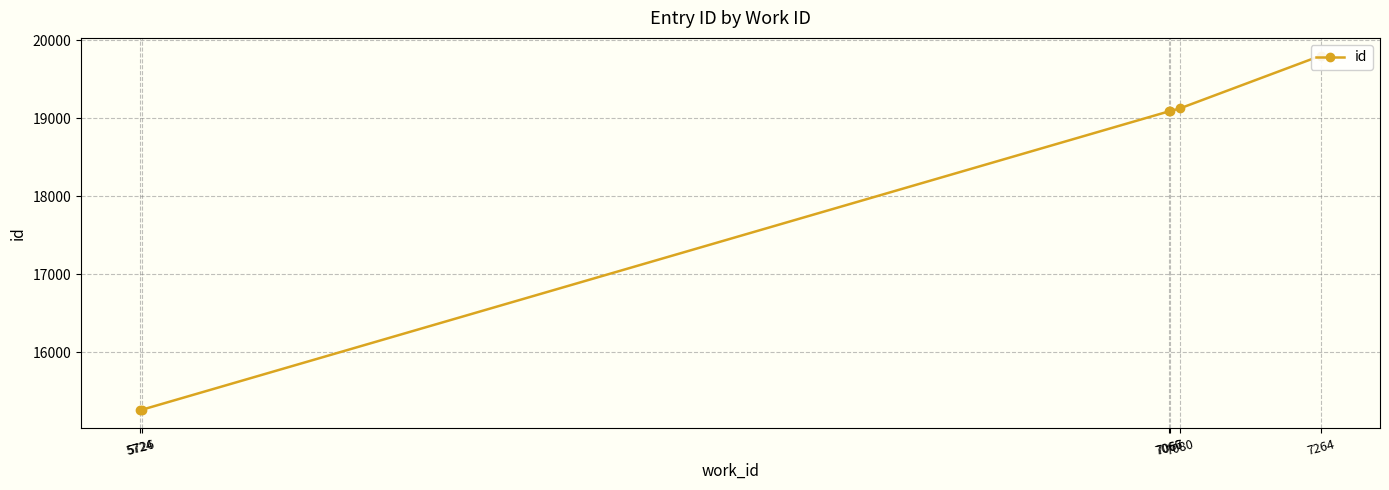

At which category does the chart reach its peak across all series?

7264